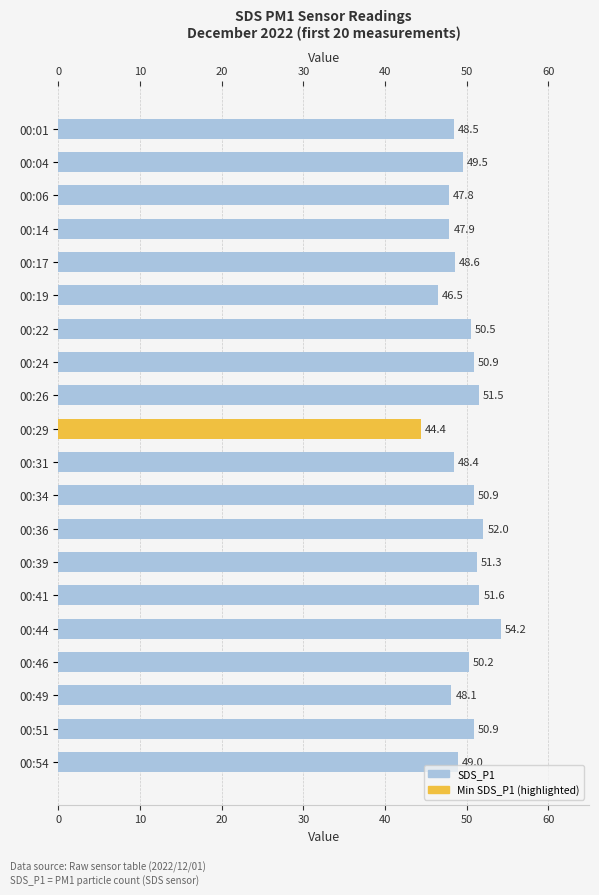

What is the sum of all values?

992.8